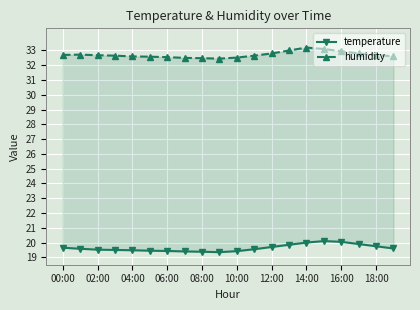

Rank the series at 06:00 from lowest to highest value.

temperature, humidity